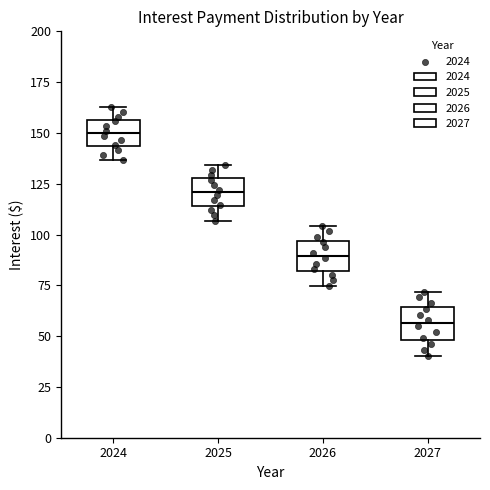

Which box has the lowest median line?

2027